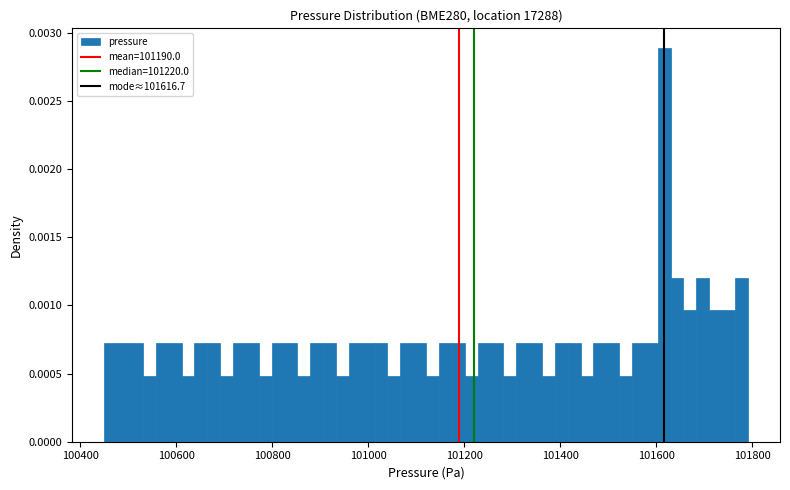

Around what value on the x-axis is the tallest bar? Give the approximate position of its centre, as read against the axis.

101620